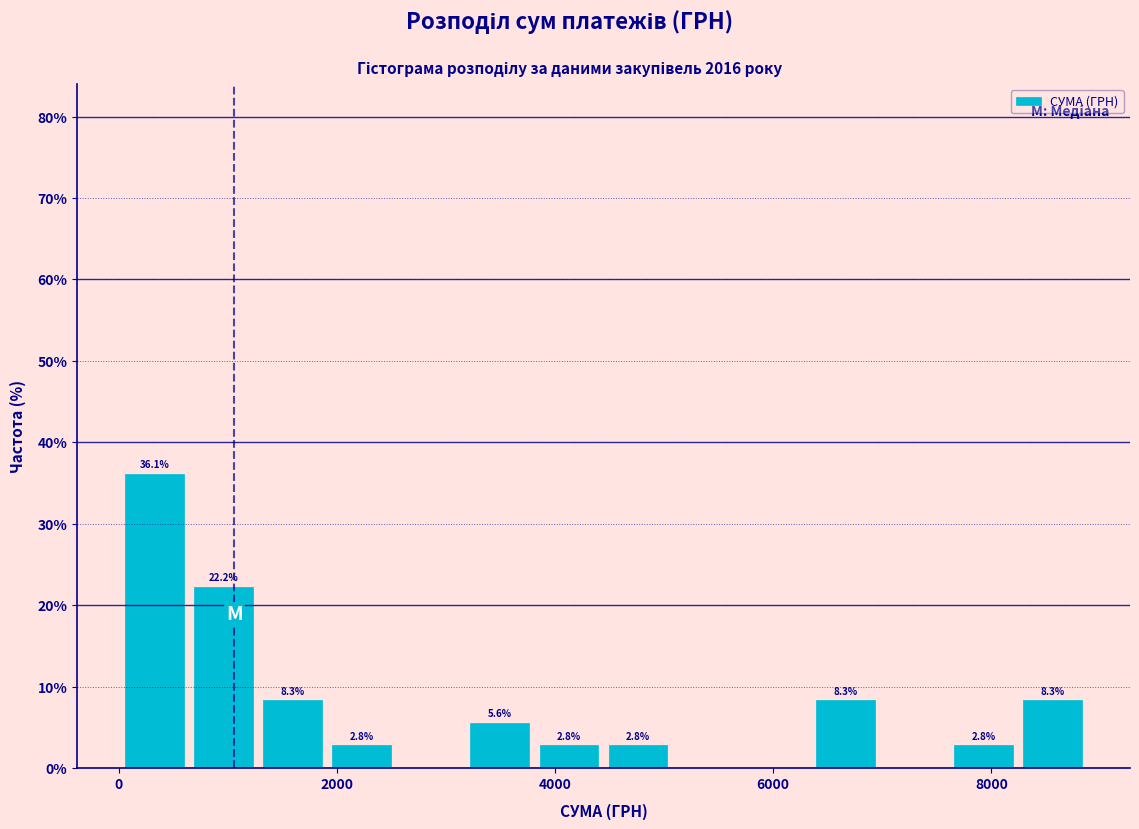

Around what value on the x-axis is the tallest bar? Give the approximate position of its centre, as read against the axis.

400